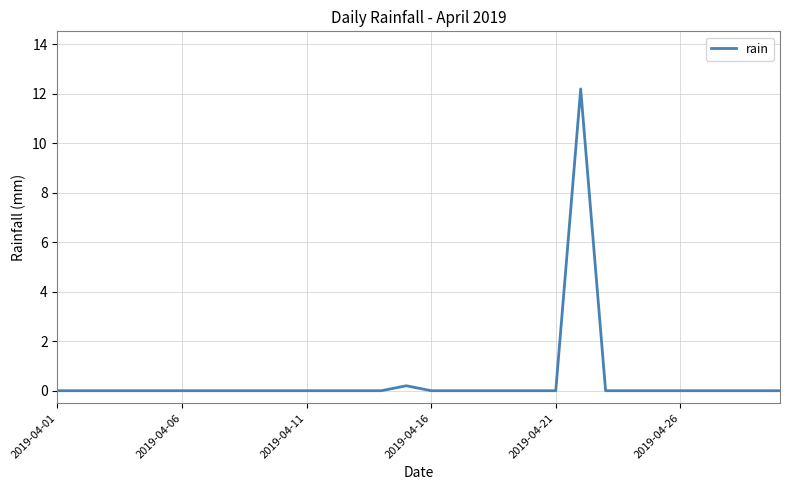

What is the maximum value shown in the chart?

12.2